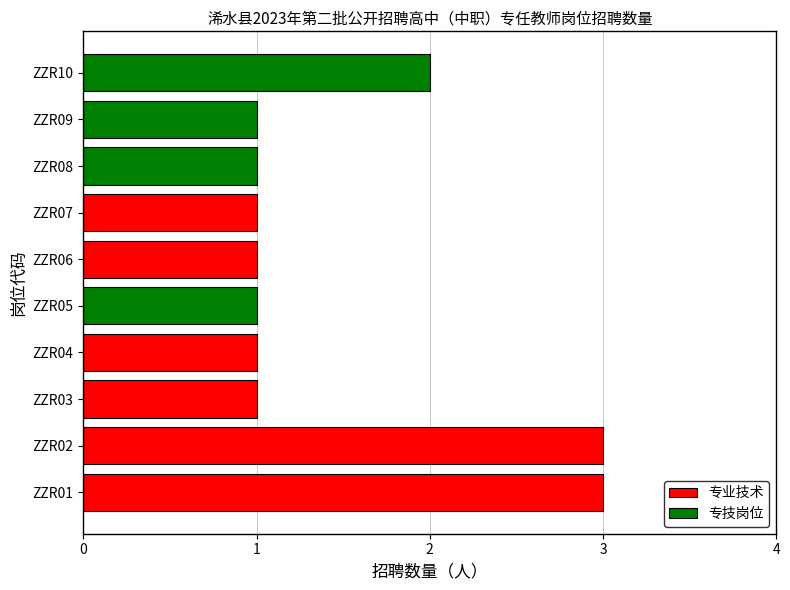

What is the greatest value displayed?

3